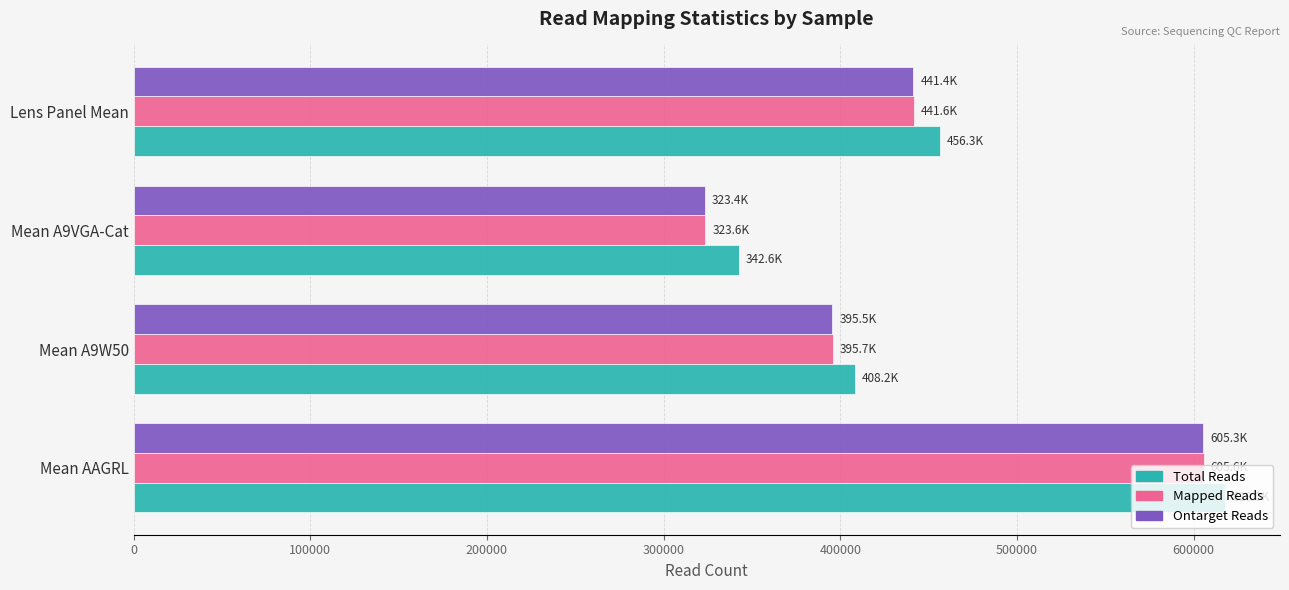

At which category is the sum across all series the highest?

Mean AAGRL